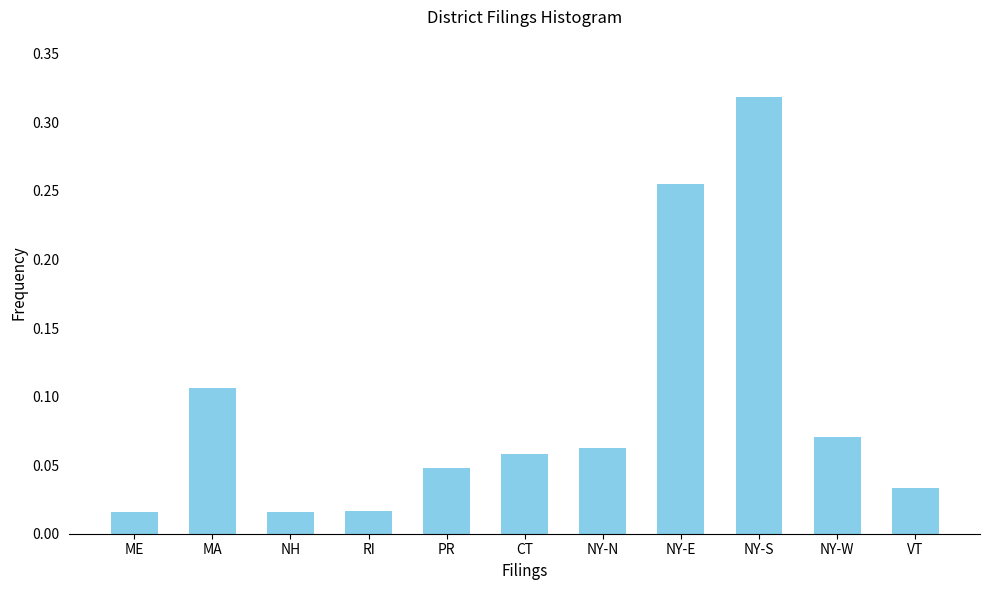

What is the sum of all values?

1.0